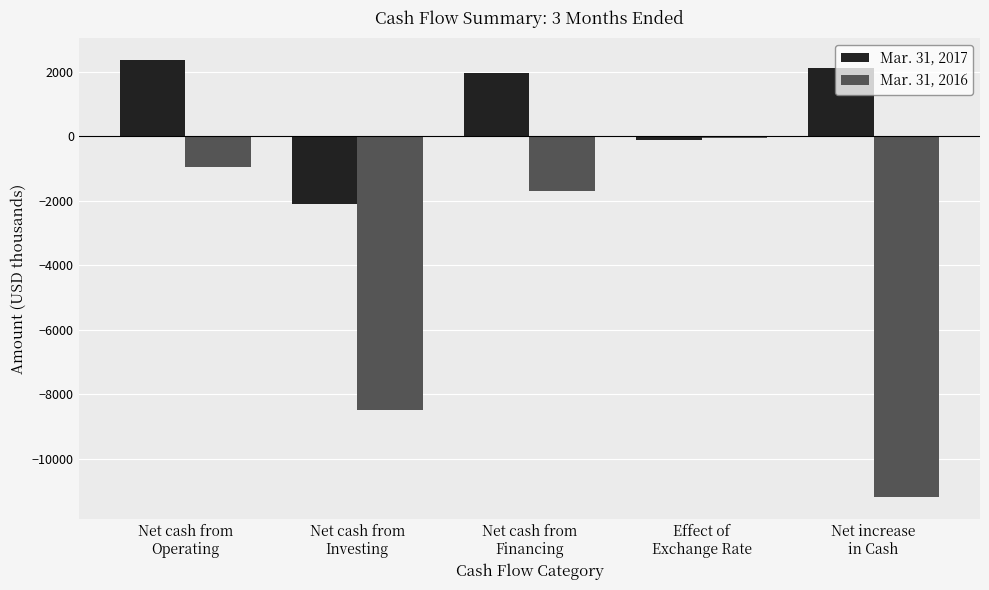

What is the value of the Mar. 31, 2017 bar at the 1st from the left?

2376